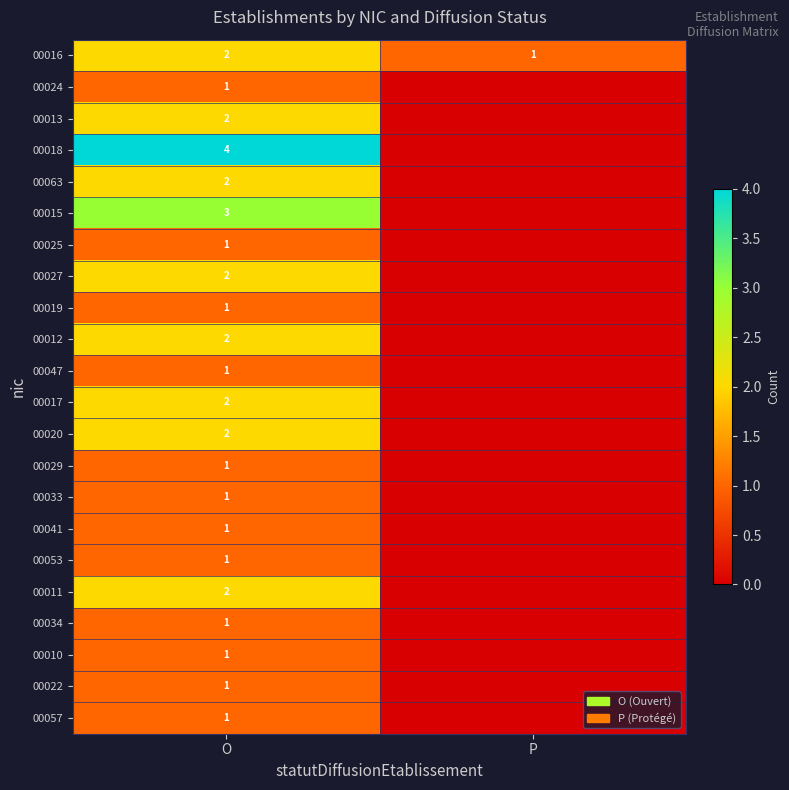

Is the value of 00019 at O greater than the value of 00016 at O?

No